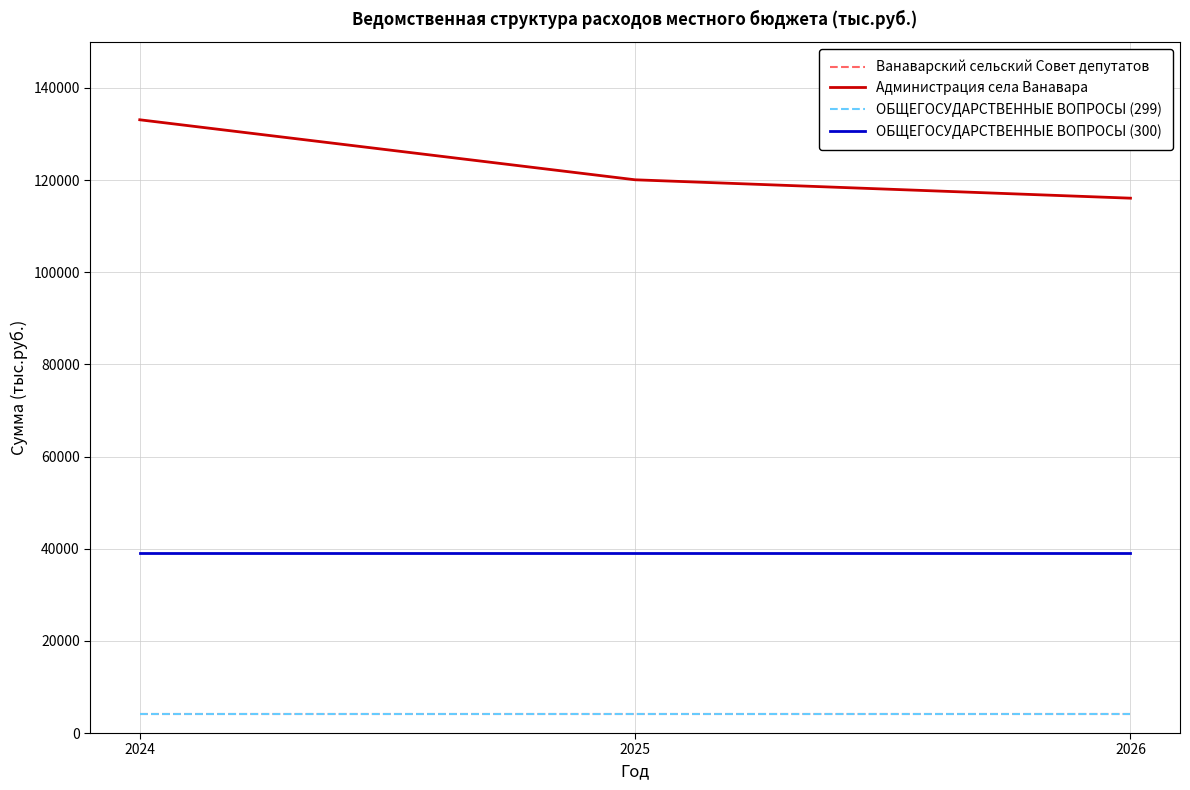

Does the chart display data point markers on the line(s)?

No